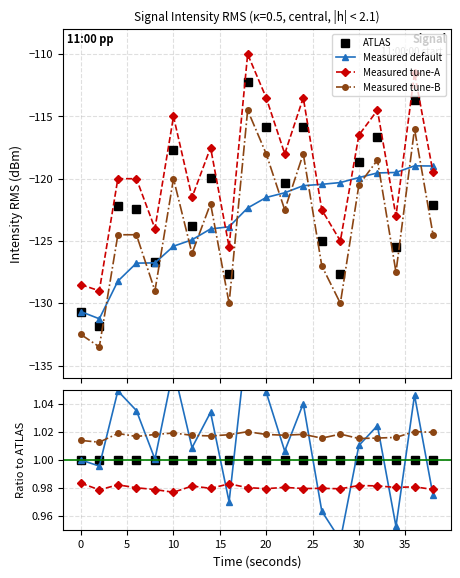

What is the sum of all ATLAS values?

20.0